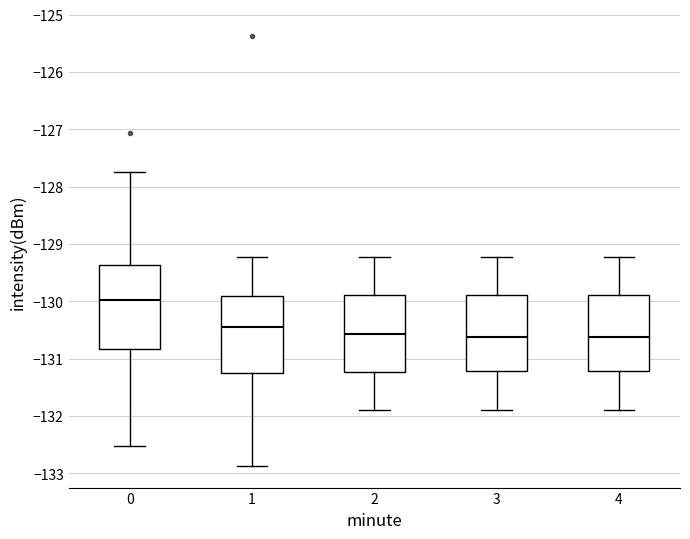

Reading left to right, read every box against the y-axis: the position of its median line, the range the box covers, and the ends of its whiskers. The values are not printed on the chart, so give them approximately, as read against the axis.

0: median -130.0, box -130.8 to -129.4, whiskers -132.5 to -127.7
1: median -130.4, box -131.2 to -129.9, whiskers -132.9 to -129.2
2: median -130.6, box -131.2 to -129.9, whiskers -131.9 to -129.2
3: median -130.6, box -131.2 to -129.9, whiskers -131.9 to -129.2
4: median -130.6, box -131.2 to -129.9, whiskers -131.9 to -129.2